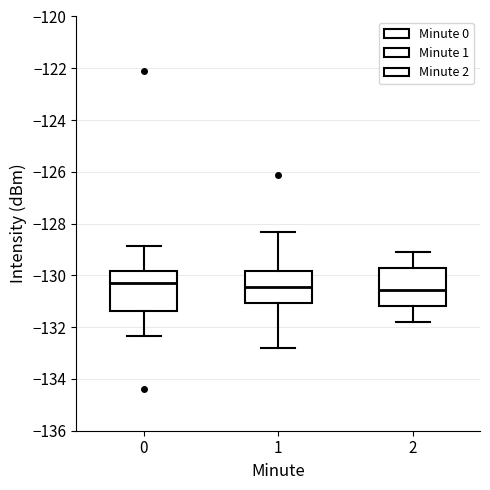

Reading left to right, transcribe this box plot: for each box, give where its median line is, the range the box spans, and where its two whiskers end, as read against the y-axis. The values are not printed on the chart, so give them approximately, as read against the axis.

0: median -130.4, box -131.4 to -129.8, whiskers -132.4 to -128.8
1: median -130.4, box -131.0 to -129.8, whiskers -132.8 to -128.4
2: median -130.6, box -131.2 to -129.8, whiskers -131.8 to -129.0